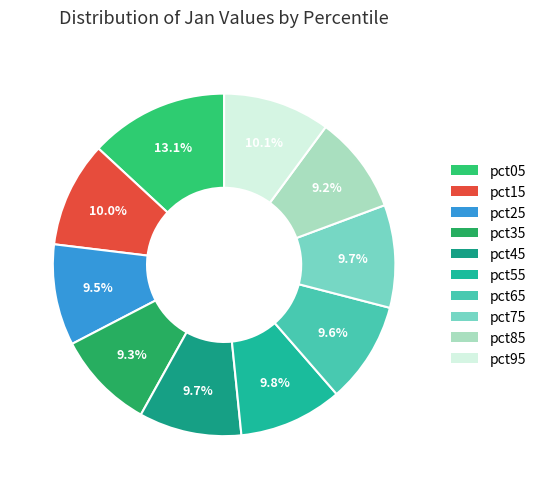

To the nearest percent, what percentage of the pie is pct45?

10%